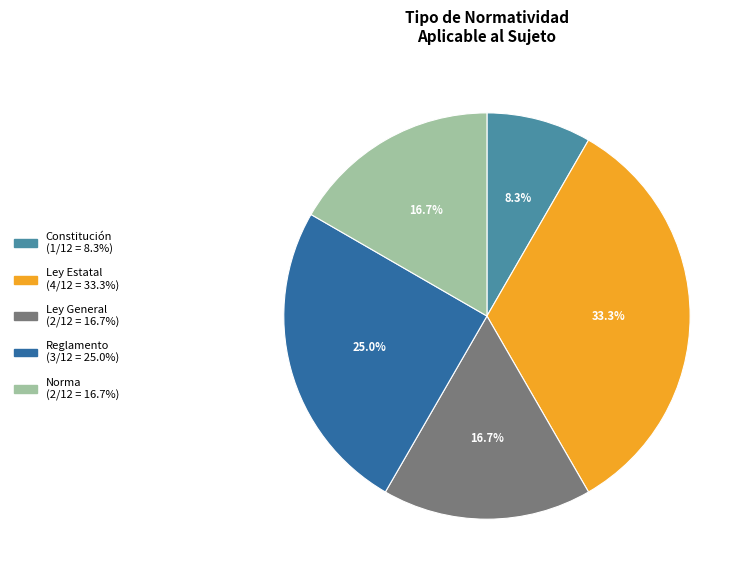

How many slices are in this pie chart?

5